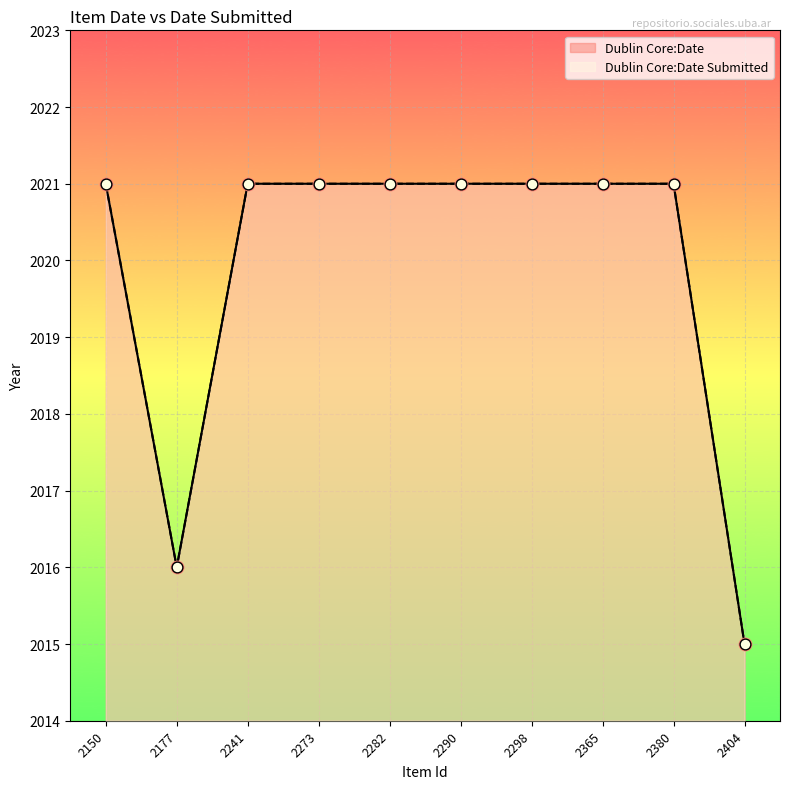

What are all the series names shown in the legend?

Dublin Core:Date, Dublin Core:Date Submitted